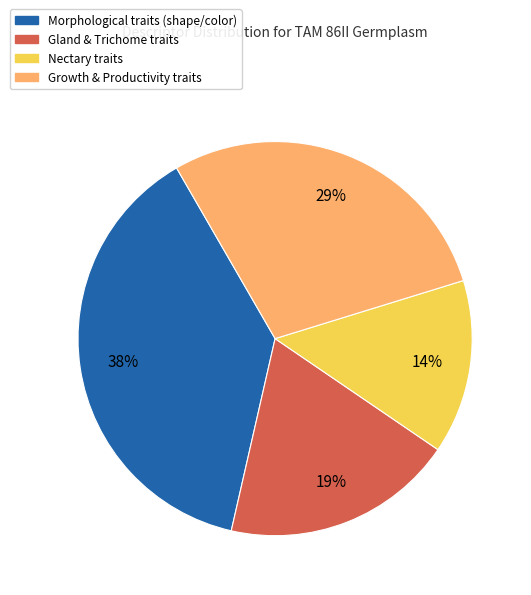

To the nearest percent, what is the average slice percentage?

25%